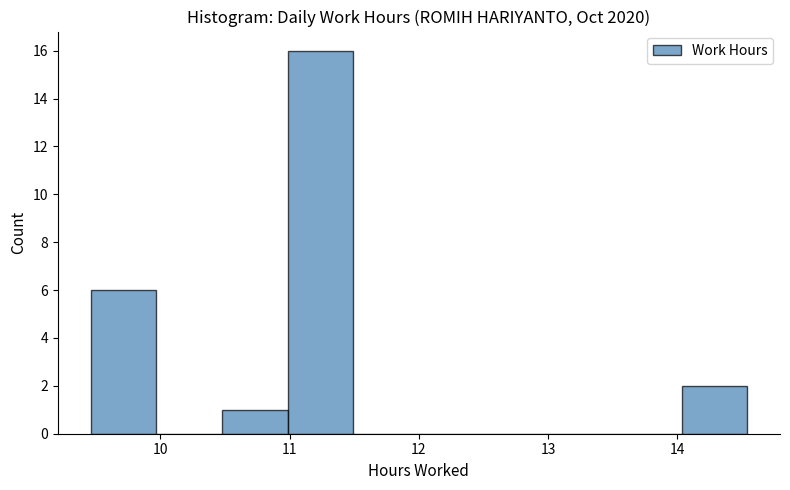

Reading left to right, transcribe this chart: for each bar, give the range it covers on the x-axis and its height. Neither the bar edges nor the heights are printed on the chart, so give them approximately, as read against the axes.

9.5 to 10.0: 6
10.0 to 10.5: 0
10.5 to 11.0: 1
11.0 to 11.5: 16
11.5 to 12.0: 0
12.0 to 12.5: 0
12.5 to 13.0: 0
13.0 to 13.5: 0
13.5 to 14.0: 0
14.0 to 14.5: 2